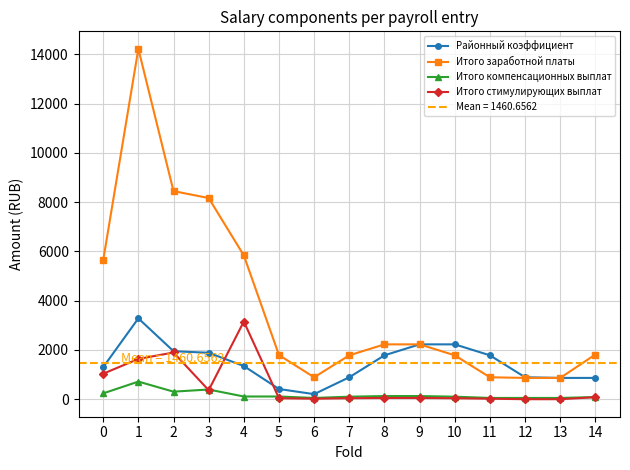

What is the highest value of the Итого стимулирующих выплат series?

3153.2